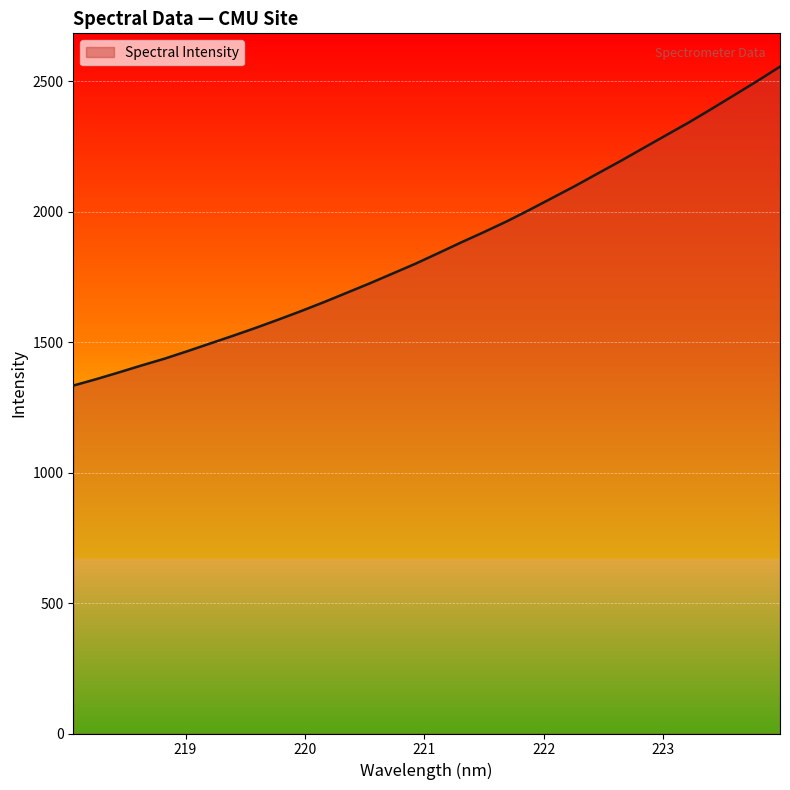

What is the maximum value shown in the chart?

2555.5